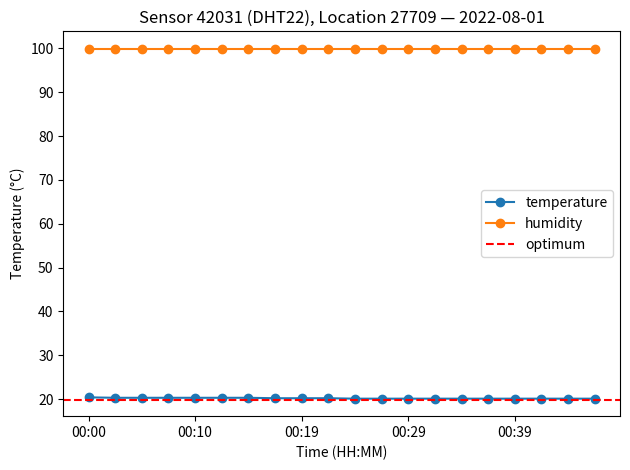

The value at 00:27 is 20.1. True or false?

True